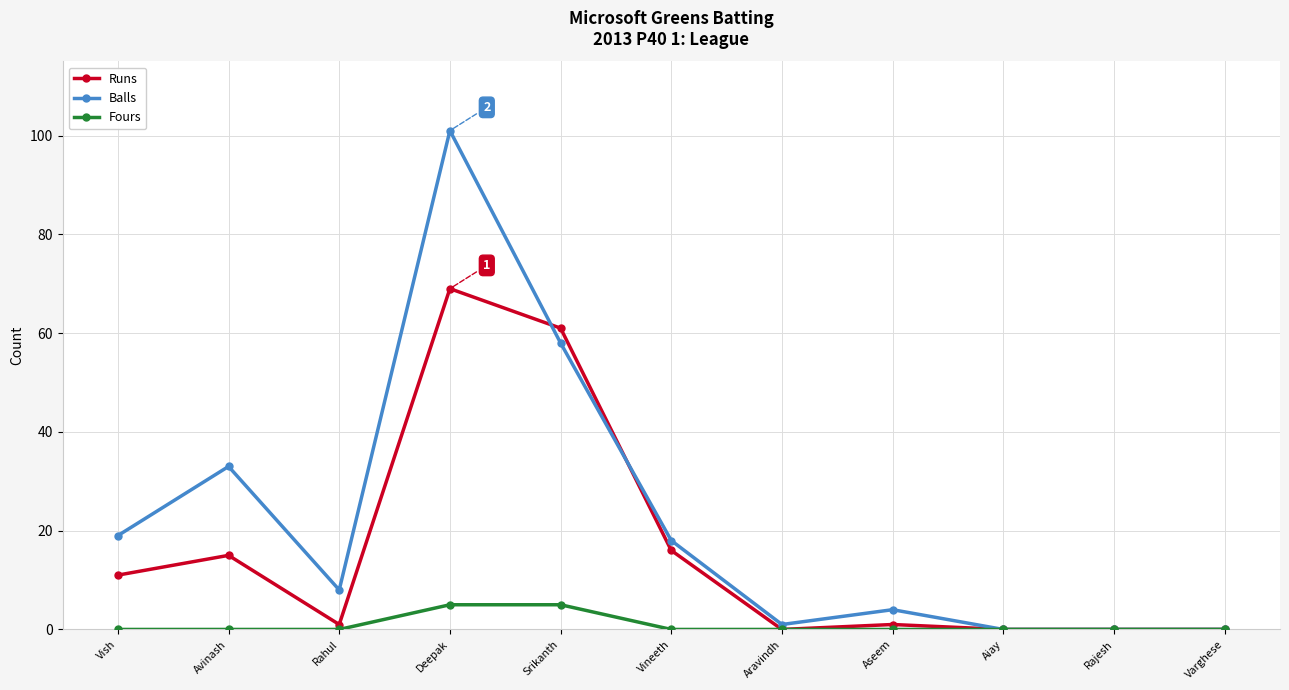

Is it true that Fours equals 0 at Vineeth?

True